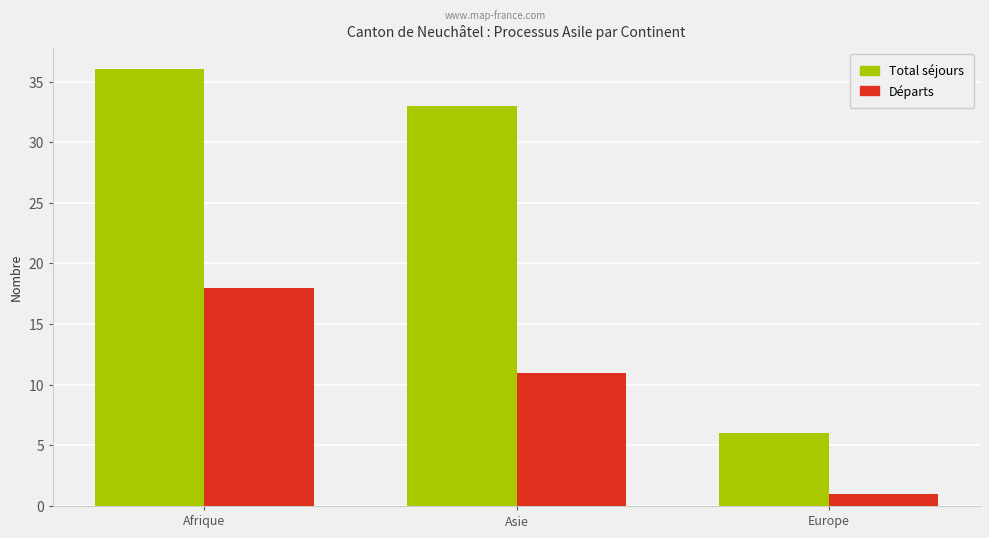

At which label is Total séjours closest to 21?

Asie